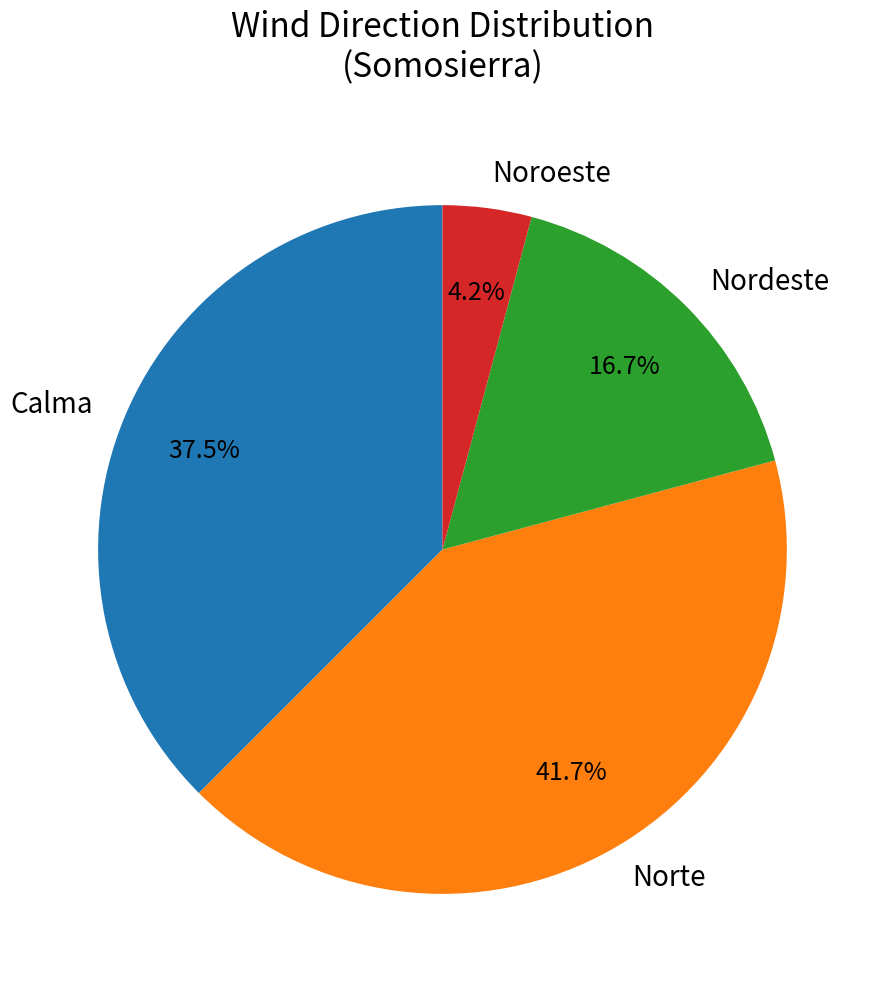

How many segments does this pie chart have?

4